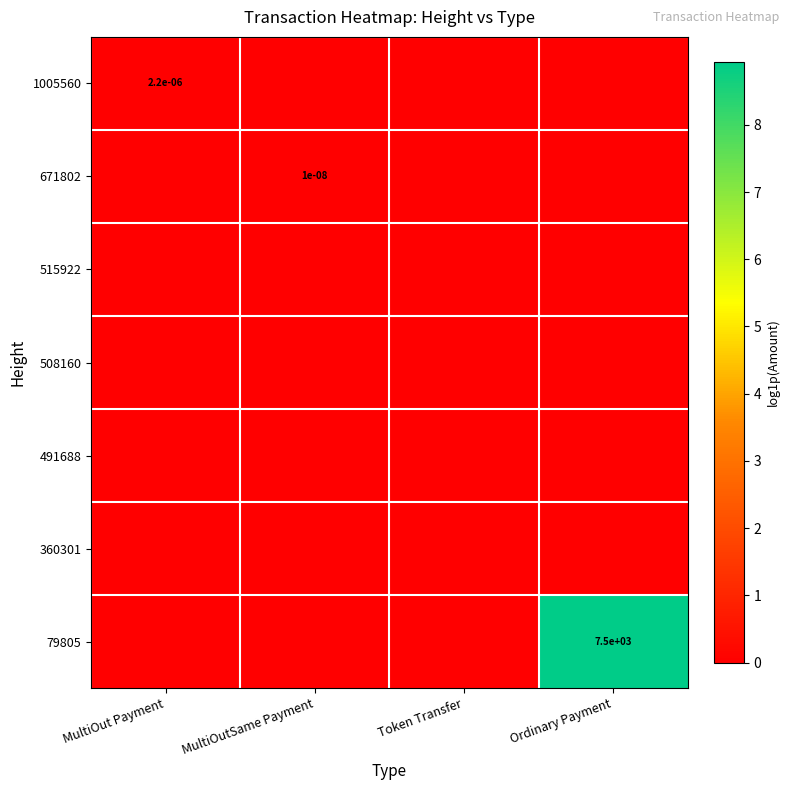

What is the greatest value displayed?

8.9